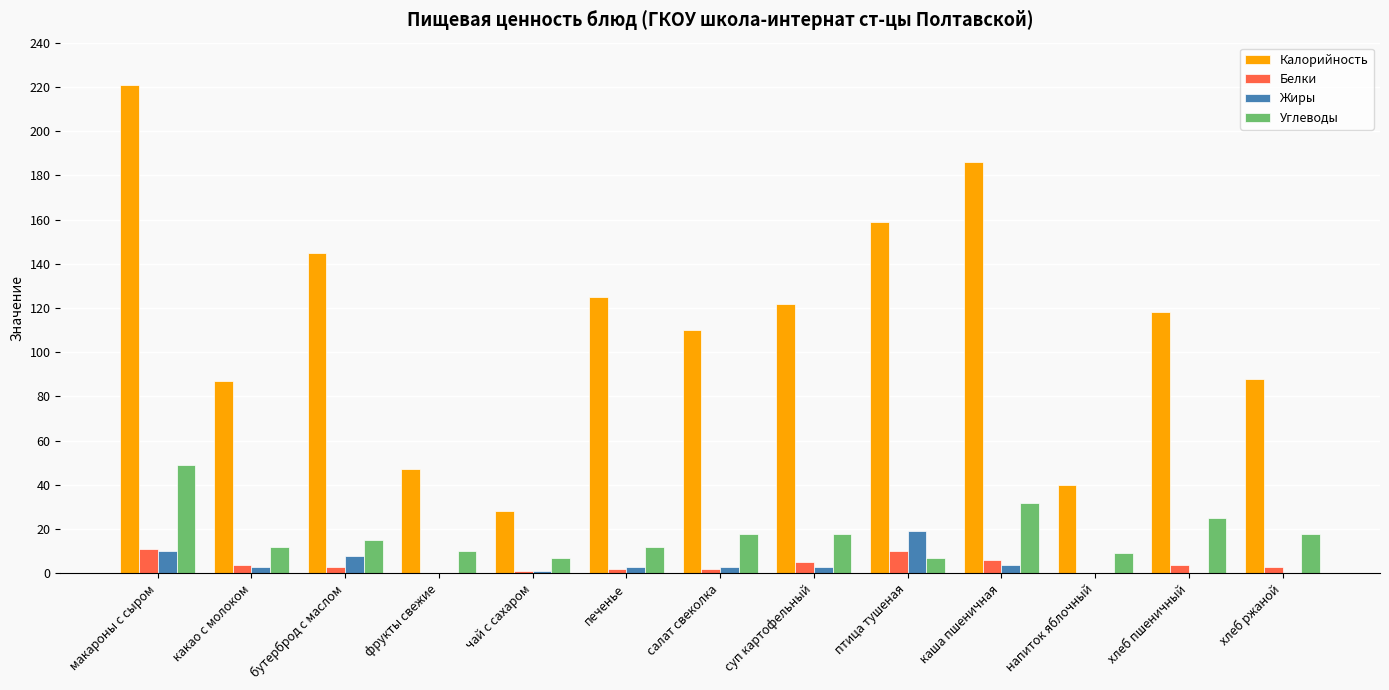

The Углеводы series shows 18 at хлеб ржаной. True or false?

True